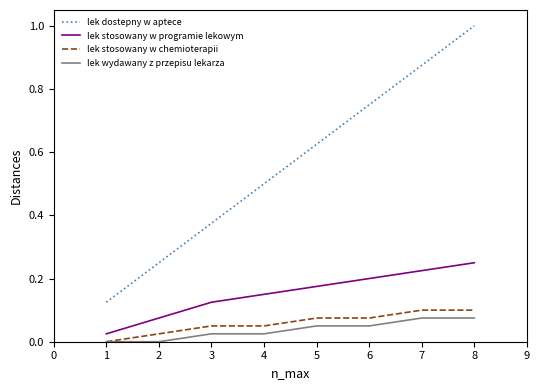

How many lek stosowany w chemioterapii values are between 0 and 1?

8